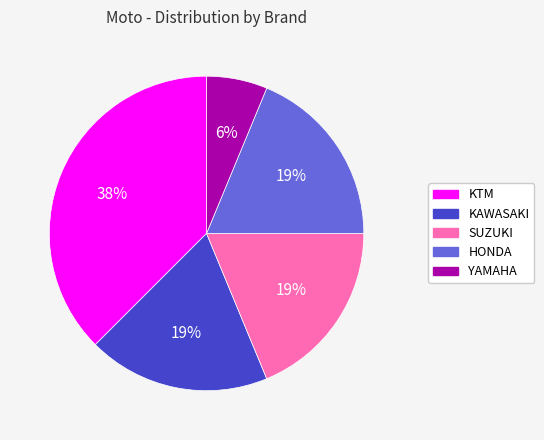

Does any single category account for the majority?

No